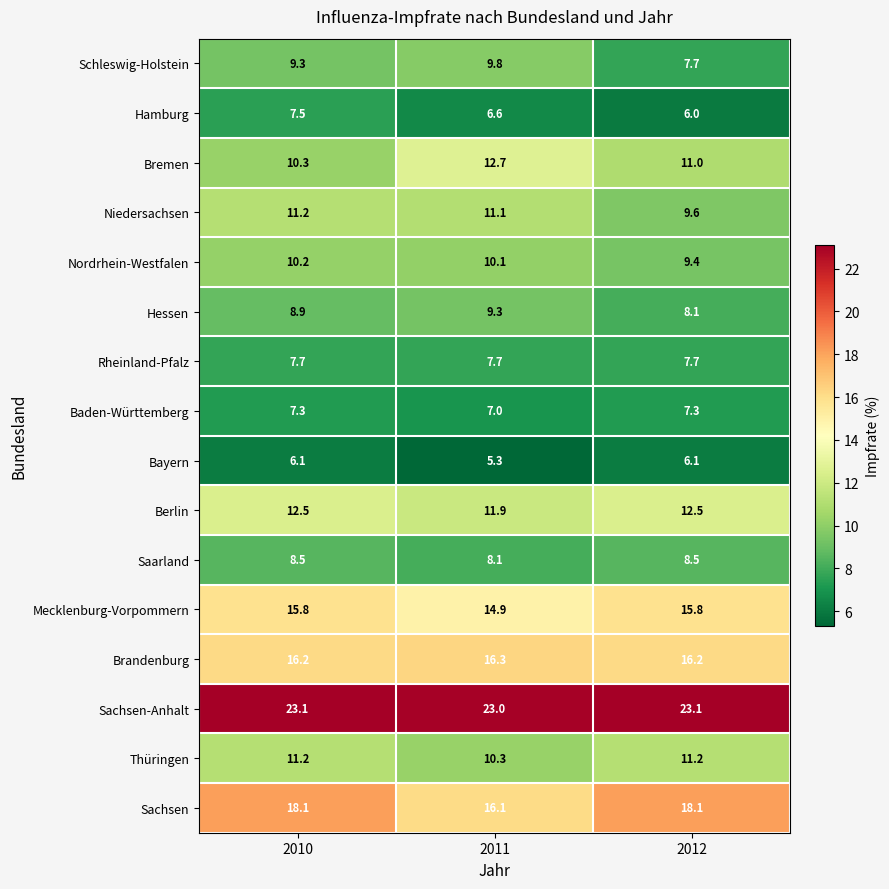

At which category is the sum across all series the highest?

2010